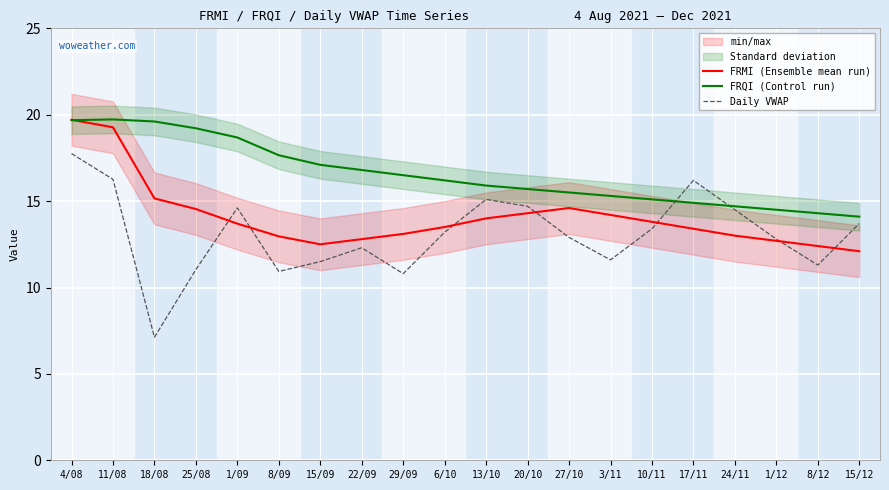

The value of FRMI (Ensemble mean run) at 15/09 is 22.2. True or false?

False